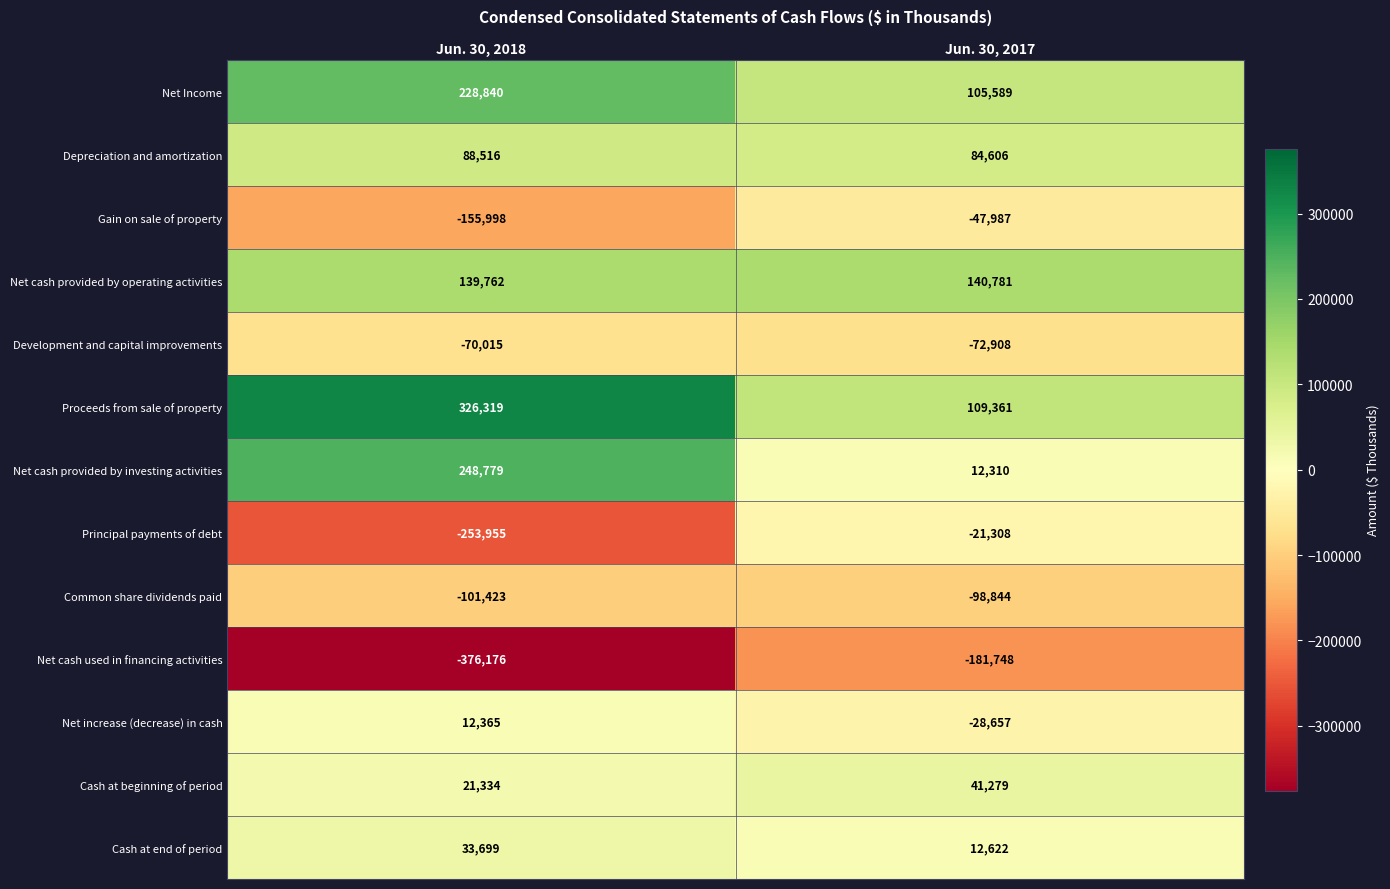

What is the difference between the Net Income values at Jun. 30, 2017 and Jun. 30, 2018?

123251